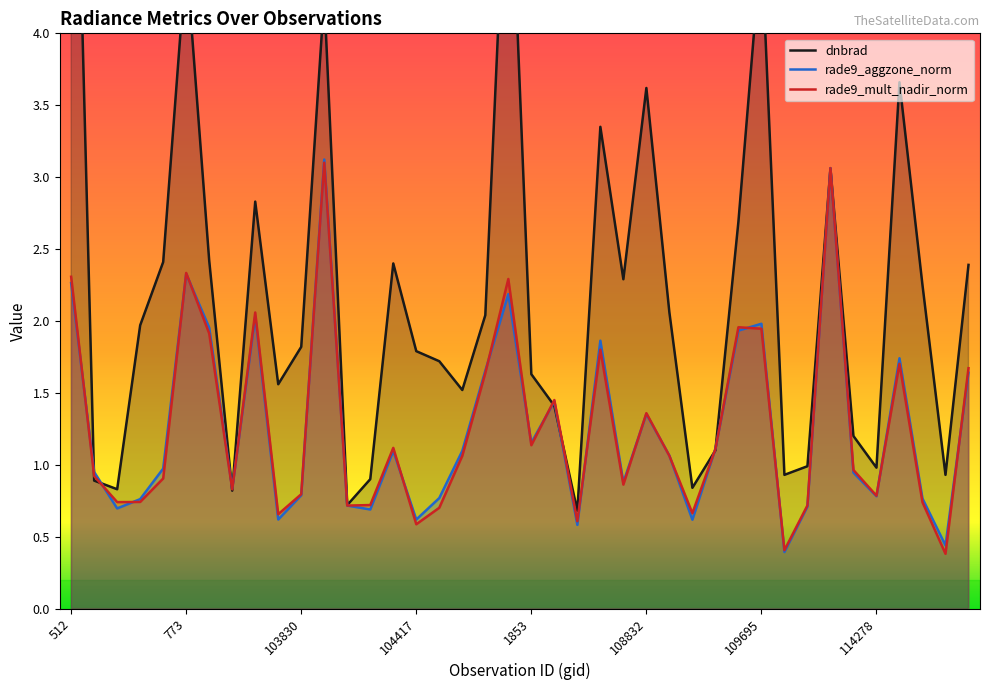

In dnbrad, how many points are higher than both neighbors (excluding endpoints)?

10